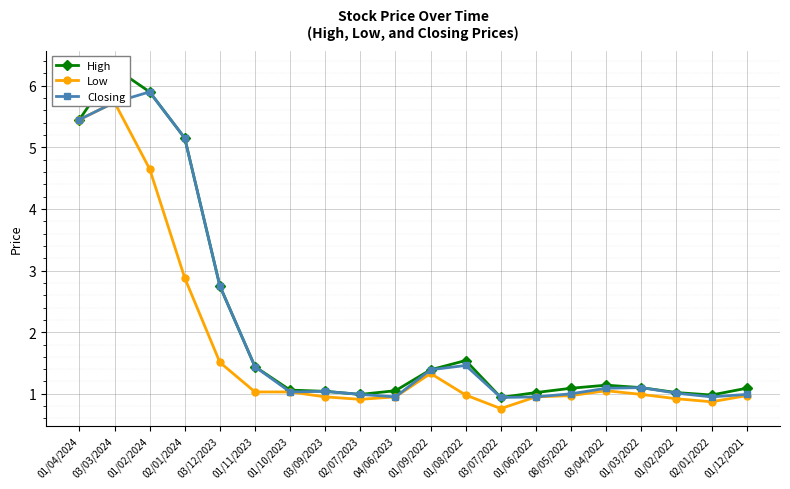

How many series are shown in this chart?

3